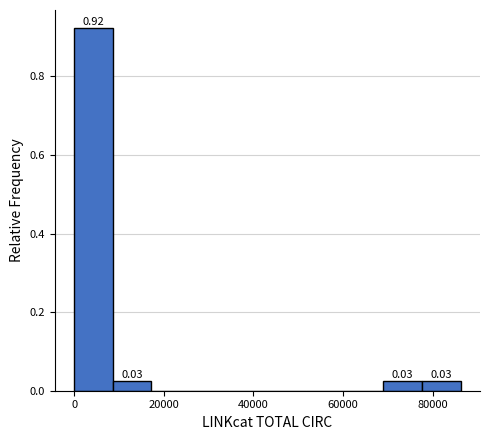

Which range on the x-axis has the tallest bar?

0 to 8000